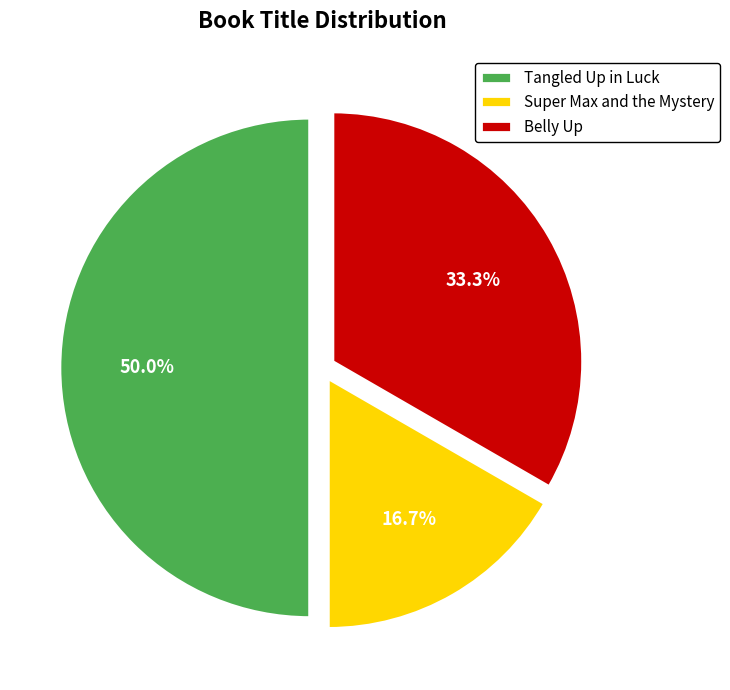

Is Belly Up the majority of the pie?

No